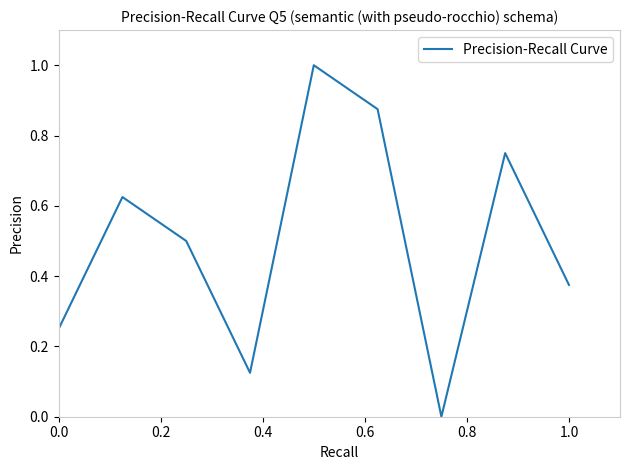

What is the difference between the maximum and minimum values?

1.0